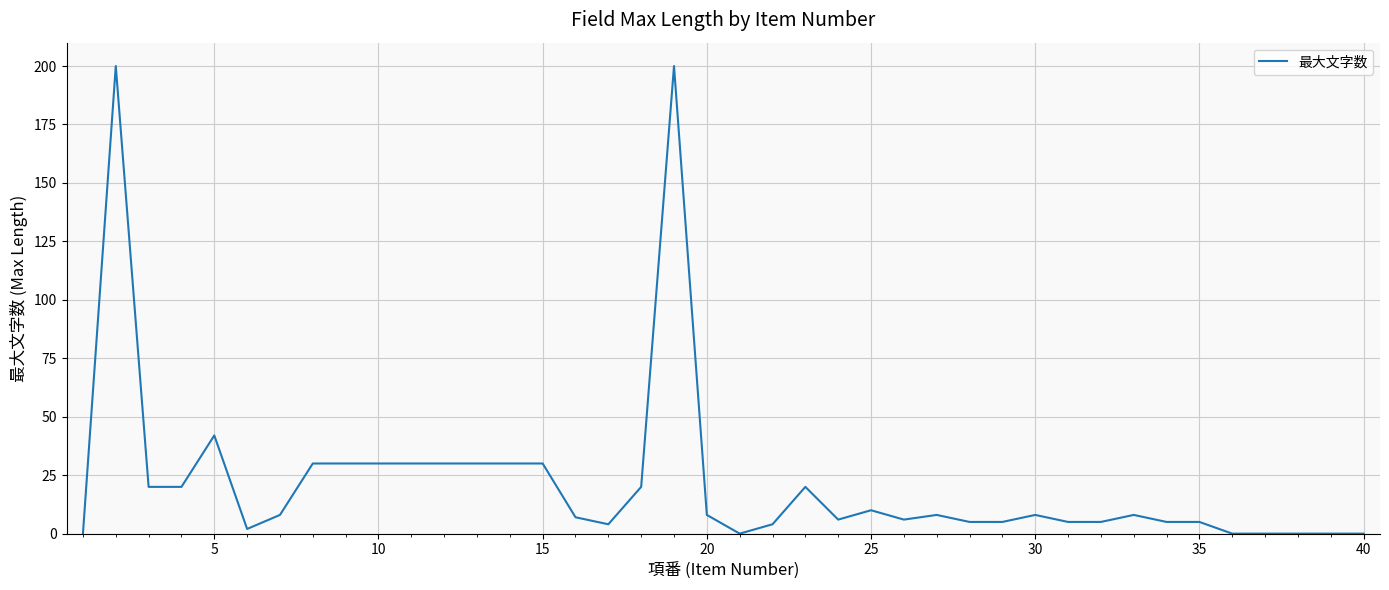

What is the maximum value shown in the chart?

200